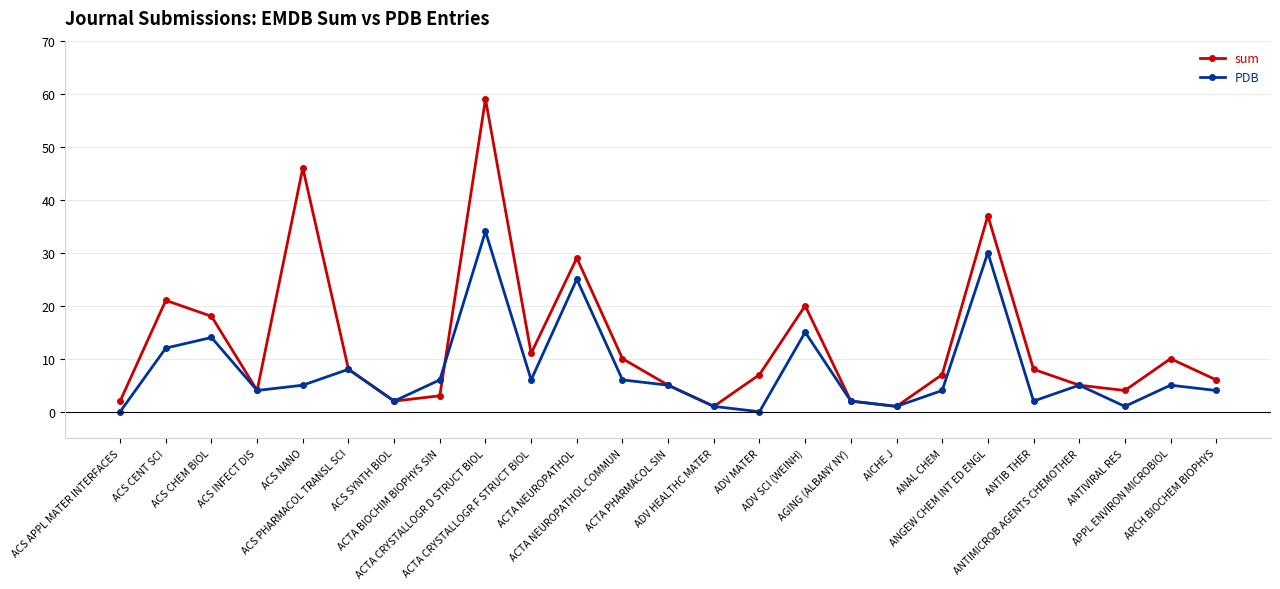

Where does the PDB series first go above 5?

ACS CENT SCI